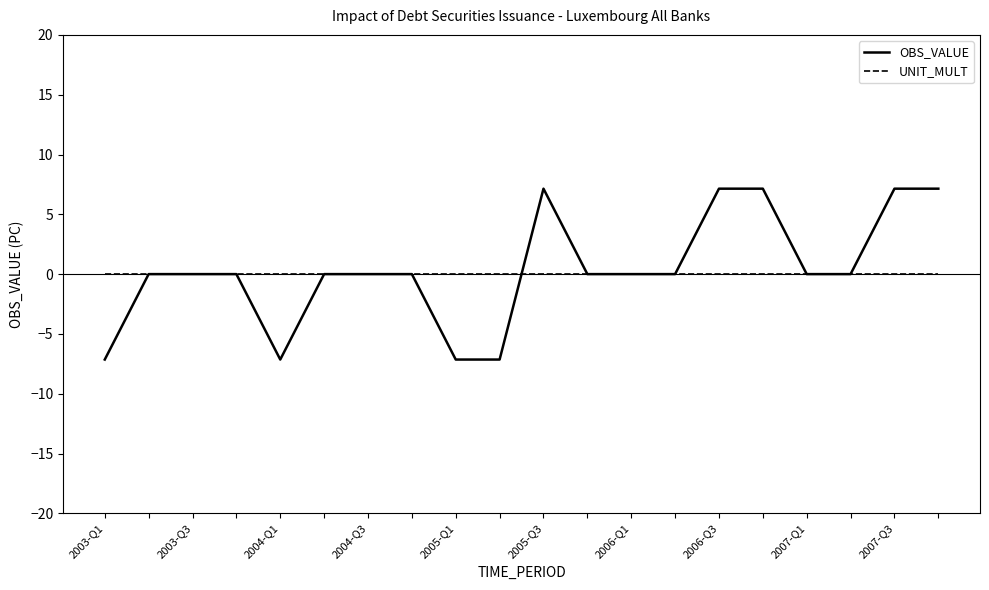

What is the difference between the maximum and minimum values in the OBS_VALUE series?

14.3